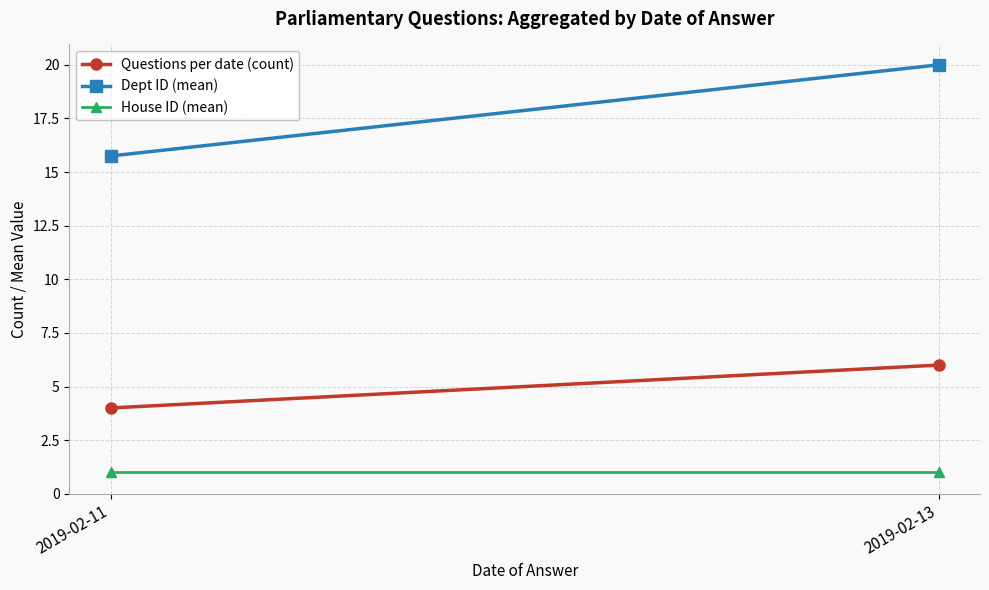

What is the approximate value of Questions per date (count) at 2019-02-13?

6.0